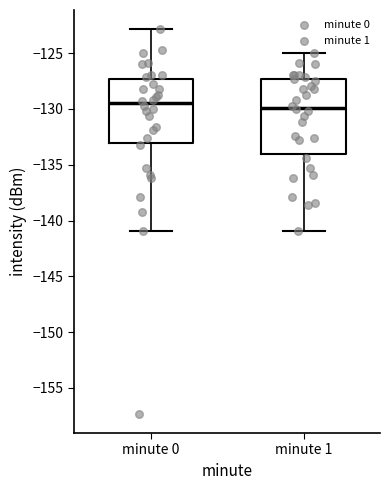

Comparing the boxes themselves (not the whiskers), which one is the tallest?

minute 1